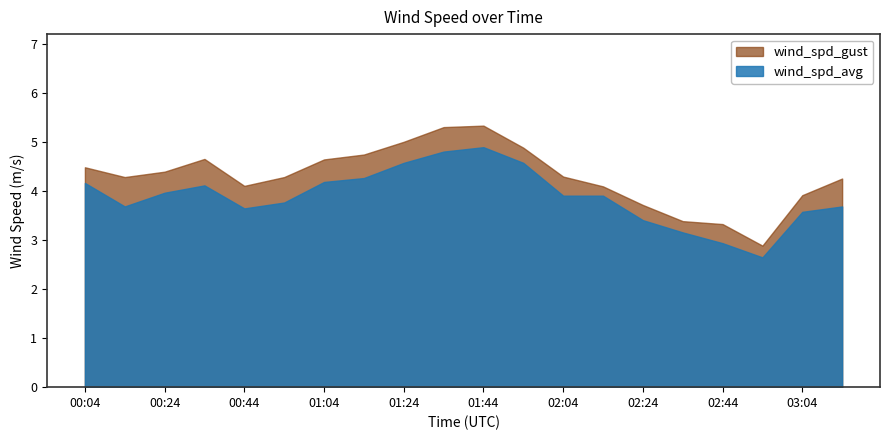

At which category does the chart reach its minimum across all series?

02:54